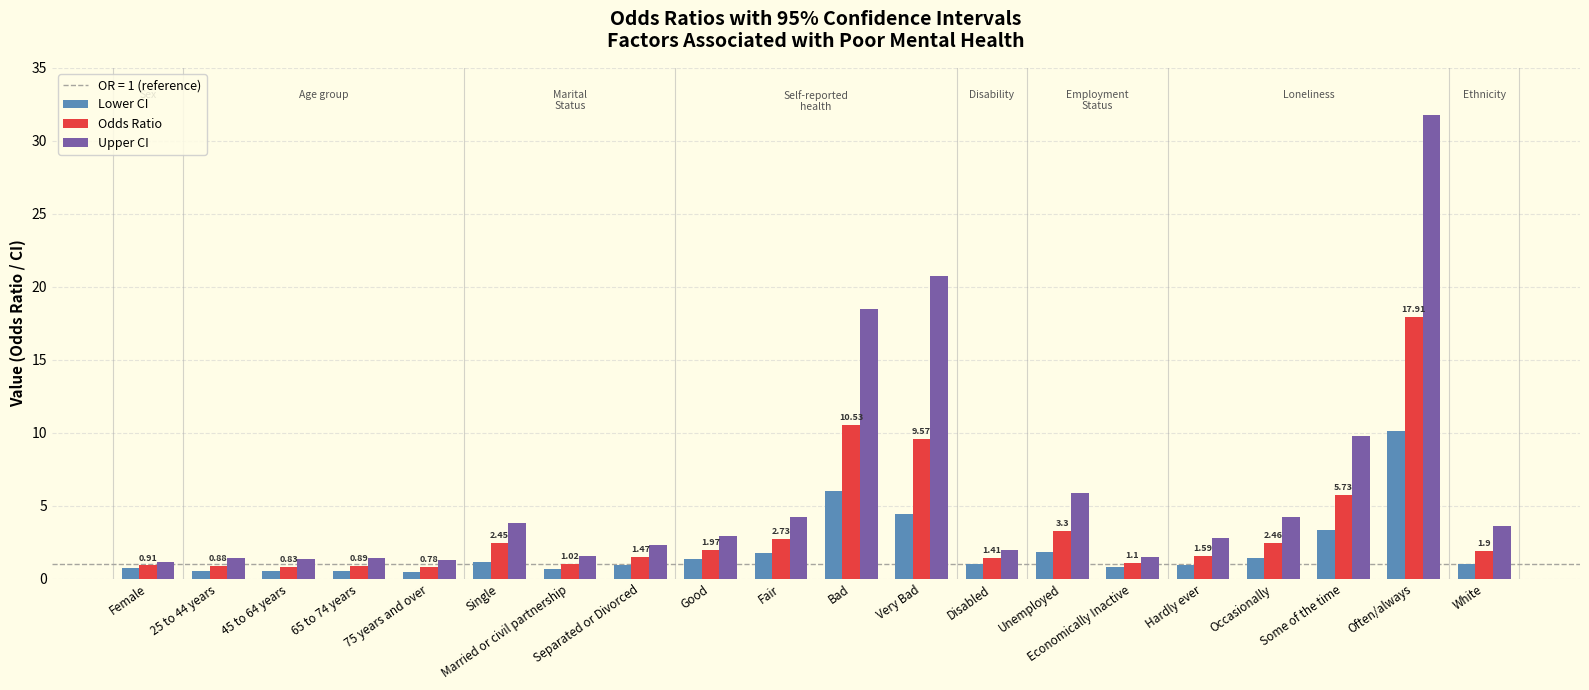

At which category is the sum across all series the highest?

Often/always